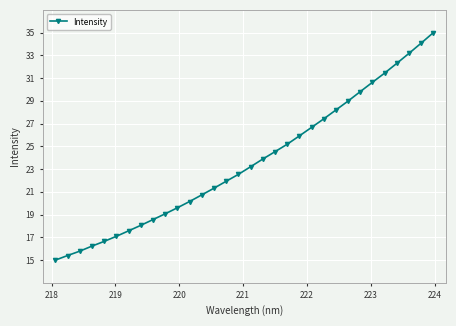

What is the value of the 11th point from the left?

19.6